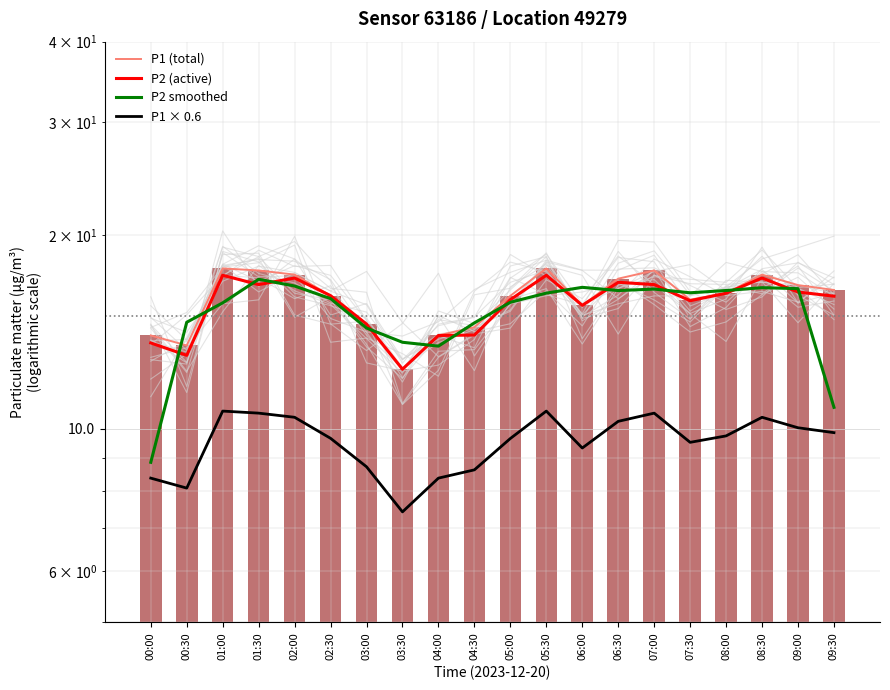

At which category does the chart reach its peak across all series?

01:00